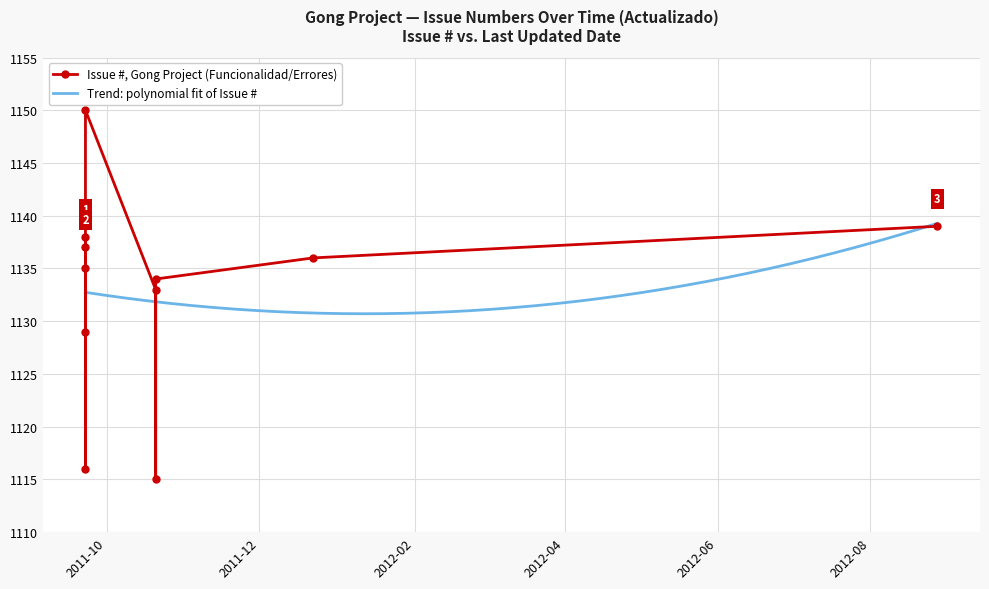

Reading left to right, extract all data points from this chart.

2011-10-20 14:38=1133	2011-10-20 14:52=1134	2011-09-22 13:48=1138	2011-10-20 14:51=1115	2012-08-27 19:09=1139	2011-09-22 13:48=1116	2011-09-22 13:48=1129	2011-09-22 13:48=1135	2011-12-22 11:14=1136	2011-09-22 13:48=1137	2011-09-22 13:48=1150